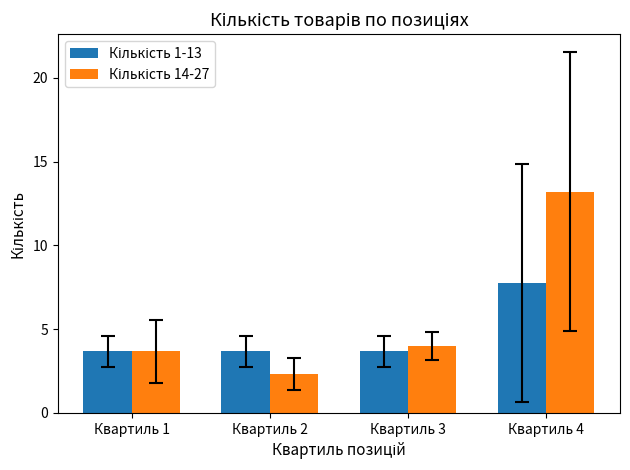

Are the bars grouped side by side (vs. stacked)?

Yes